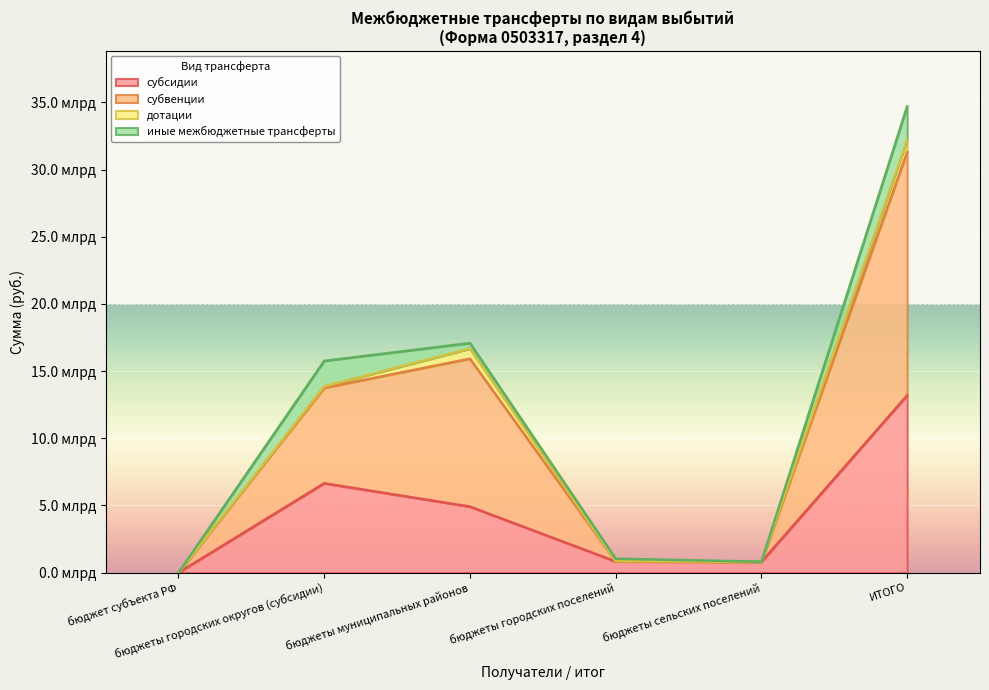

Does the chart display data point markers on the line(s)?

No